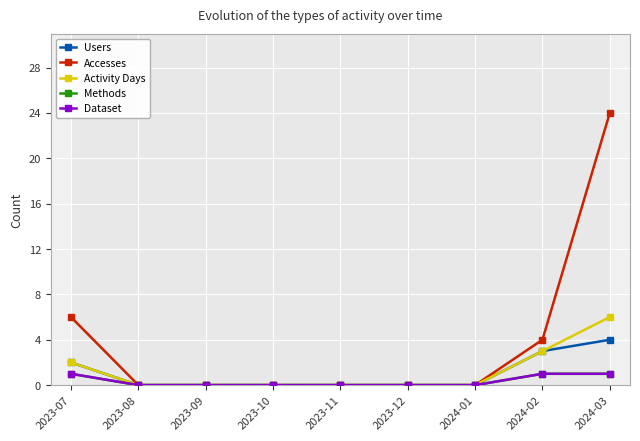

At how many categories does at least one series exceed 16?

1